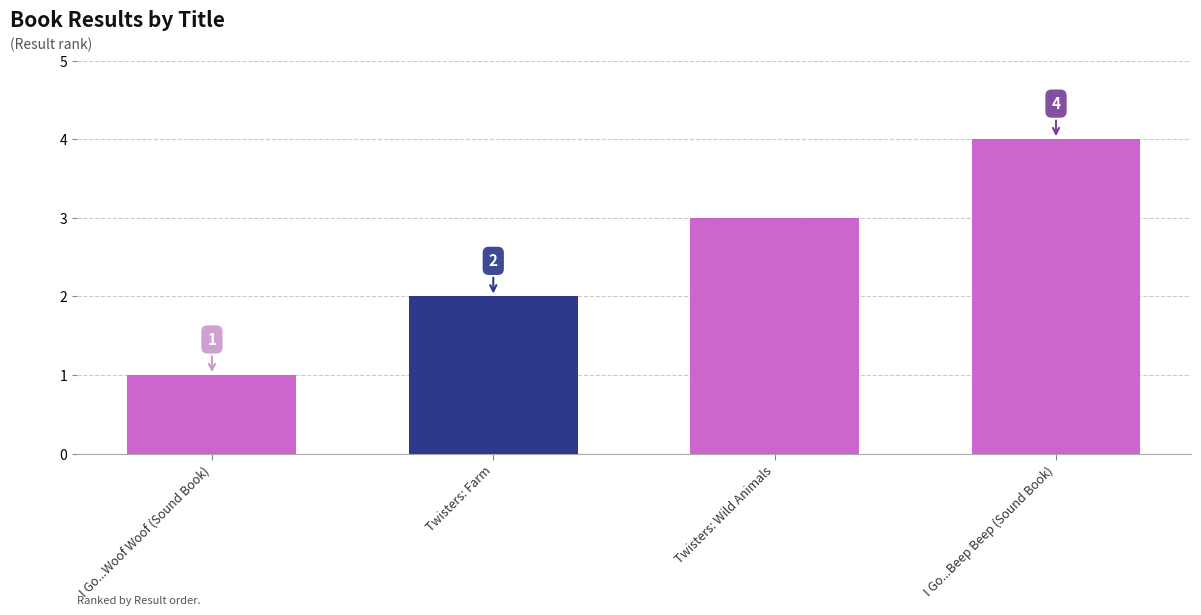

The value at Twisters: Farm is 2. True or false?

True